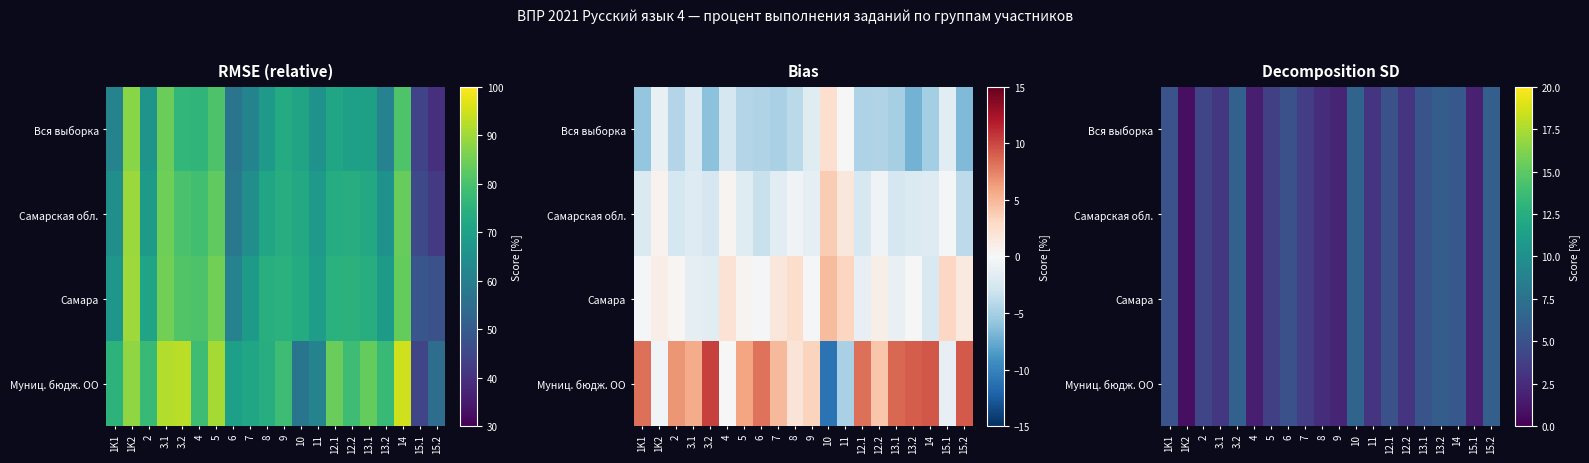

How many values in the Муниц. бюдж. ОО series are below 4?

10